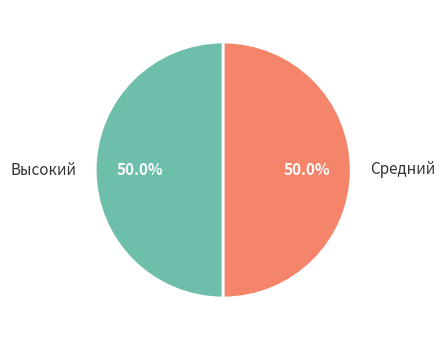

How many segments does this pie chart have?

2